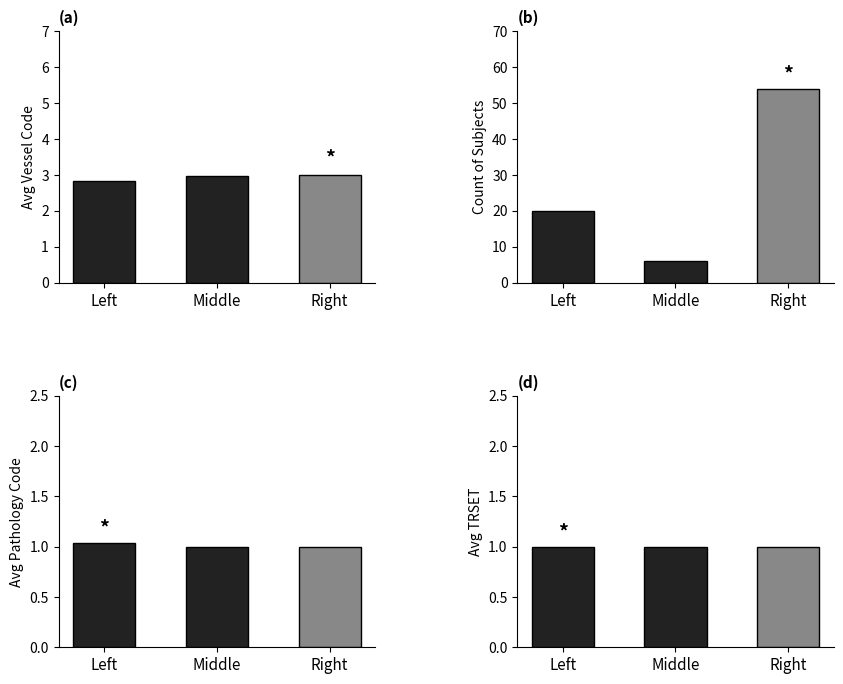

At which category is the sum across all series the highest?

Right